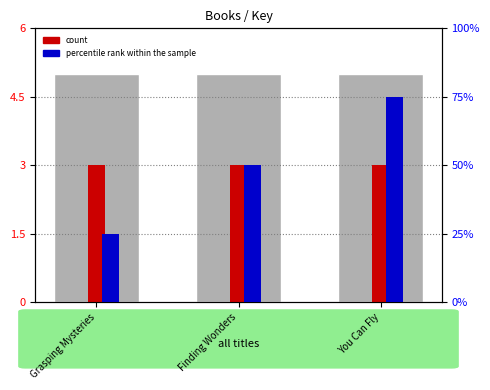

Which series has the widest spread of values?

percentile rank within the sample